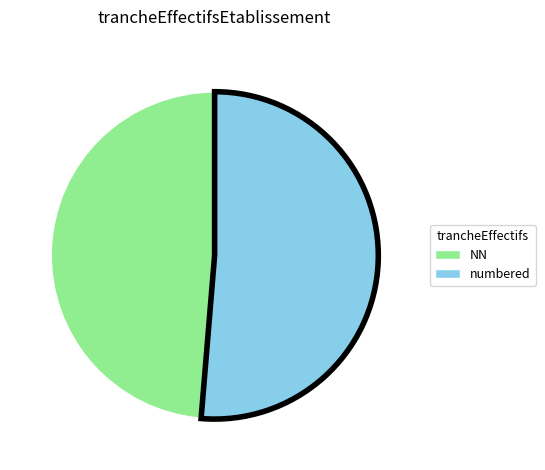

True or false: numbered accounts for 51% of the total.

True